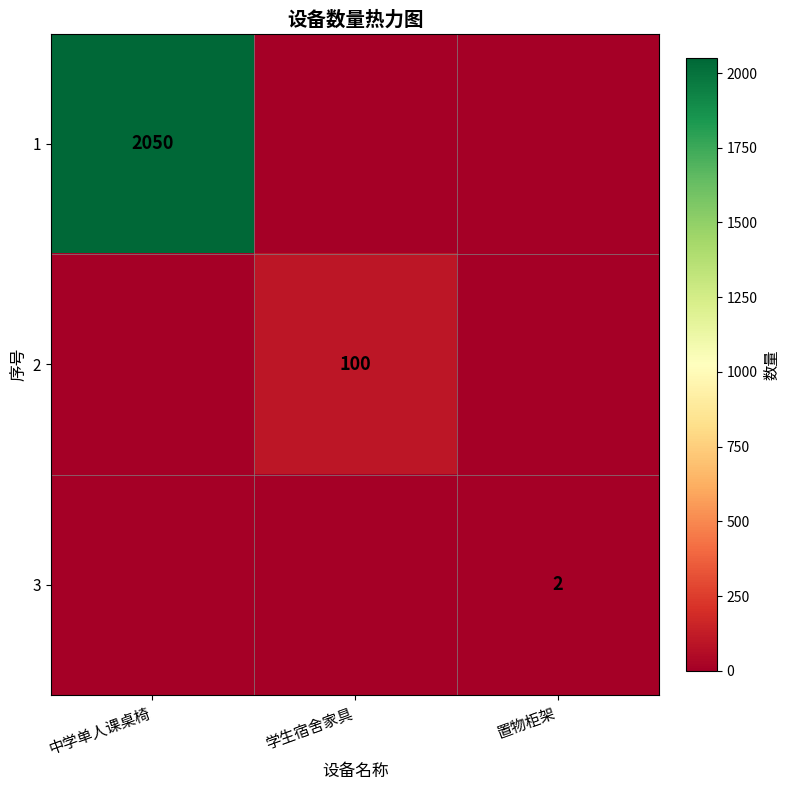

The 3 series shows 2 at 置物柜架. True or false?

True